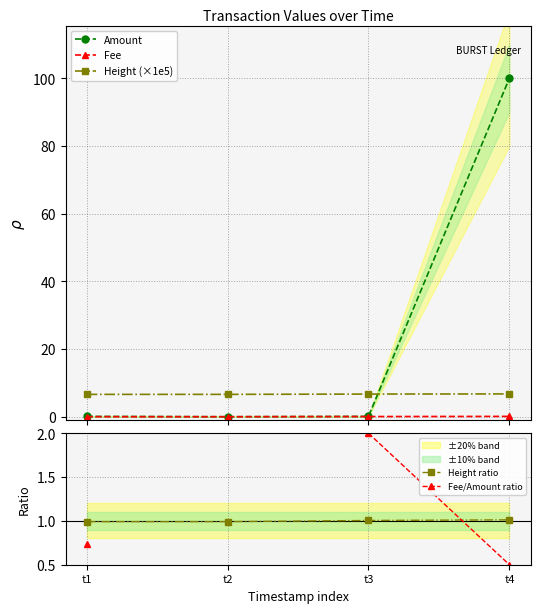

True or false: Fee has a value of 0.2 at t4.

False